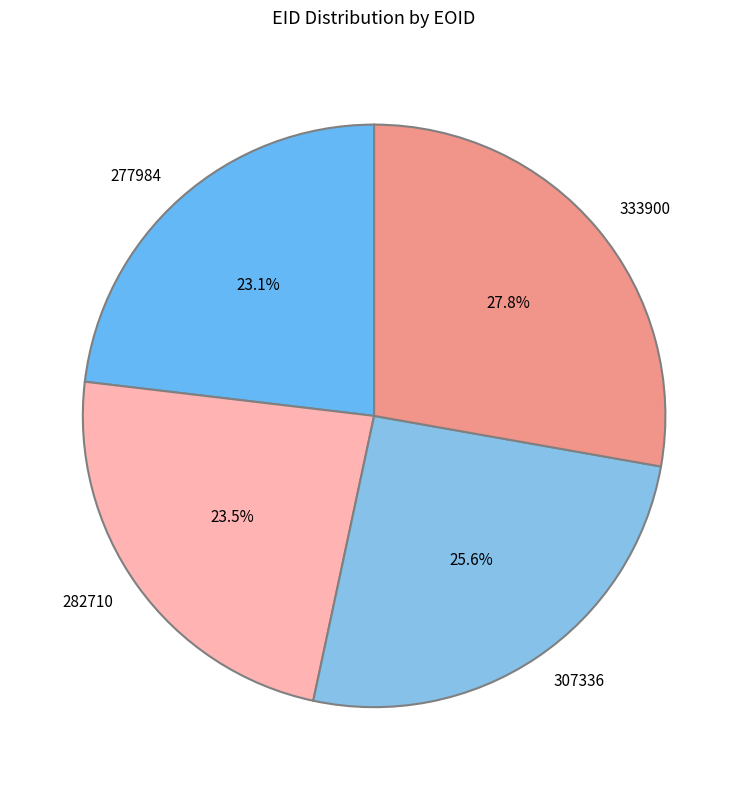

Is there any slice that represents more than half of the pie?

No